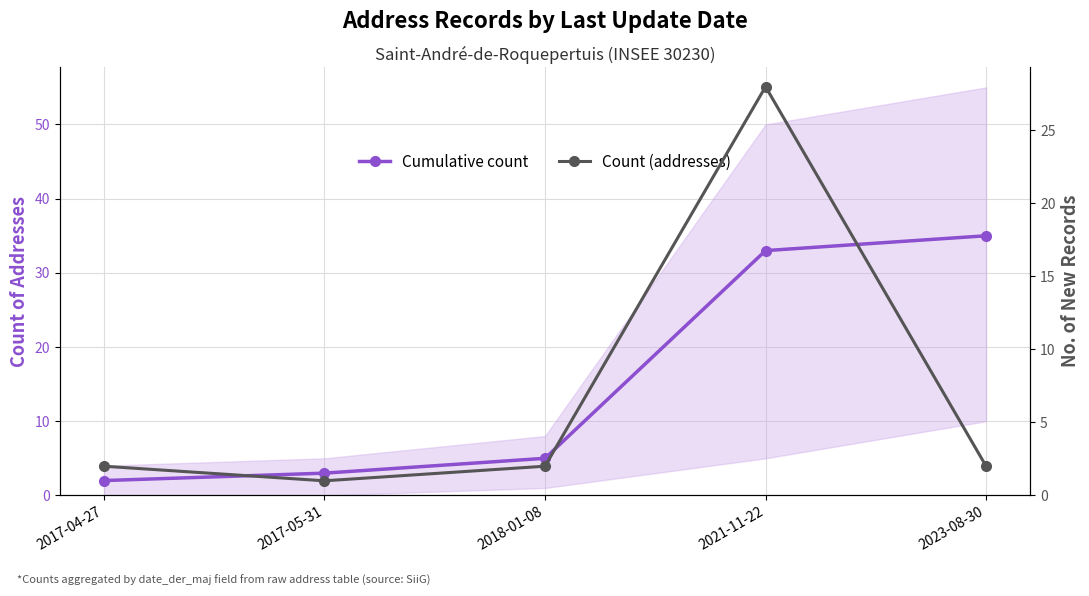

What is the difference between the maximum and minimum values in the Cumulative count series?

33